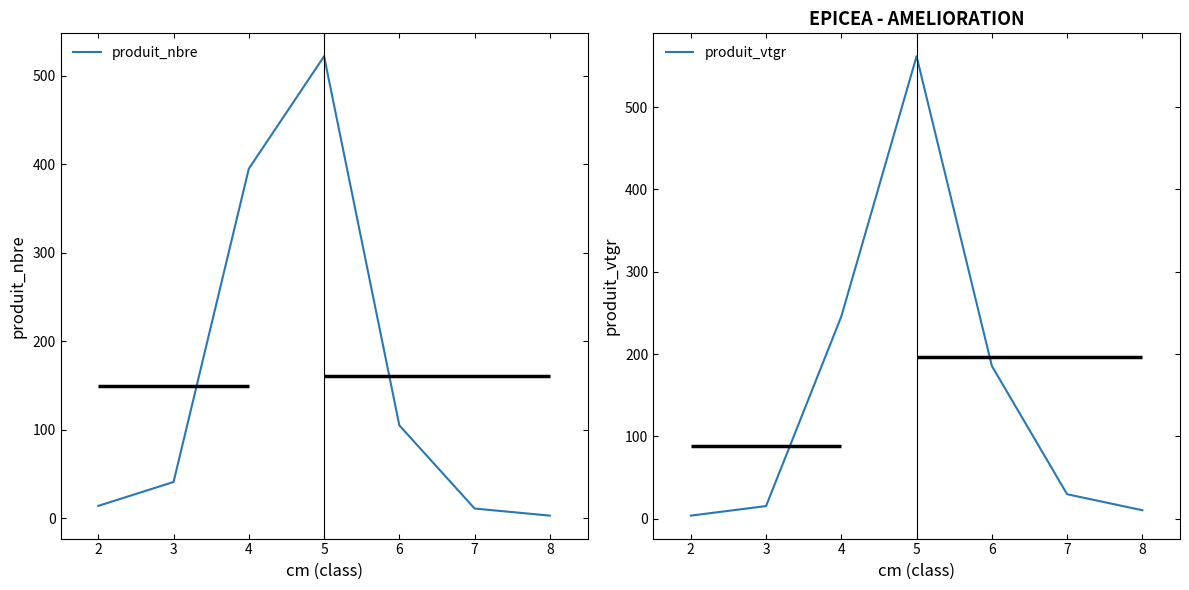

Rank the series at 3 from highest to lowest value.

produit_nbre, produit_vtgr